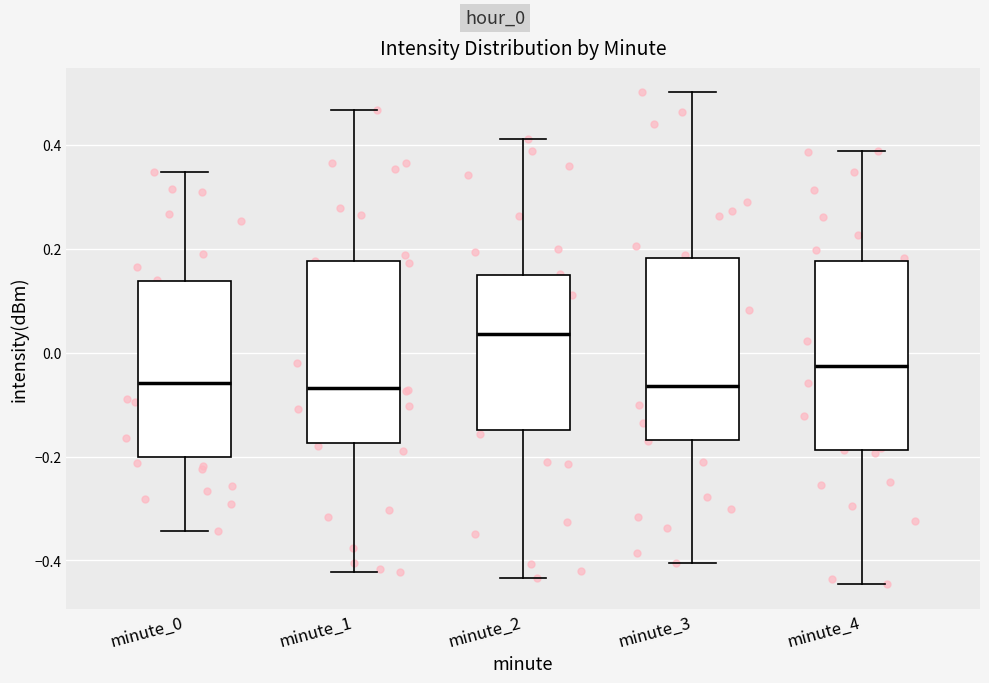

Reading left to right, transcribe this box plot: for each box, give where its median line is, the range the box spans, and where its two whiskers end, as read against the y-axis. The values are not printed on the chart, so give them approximately, as read against the axis.

minute_0: median -0.06, box -0.20 to 0.14, whiskers -0.34 to 0.34
minute_1: median -0.06, box -0.18 to 0.18, whiskers -0.42 to 0.46
minute_2: median 0.04, box -0.14 to 0.14, whiskers -0.44 to 0.42
minute_3: median -0.06, box -0.16 to 0.18, whiskers -0.40 to 0.50
minute_4: median -0.02, box -0.18 to 0.18, whiskers -0.44 to 0.38